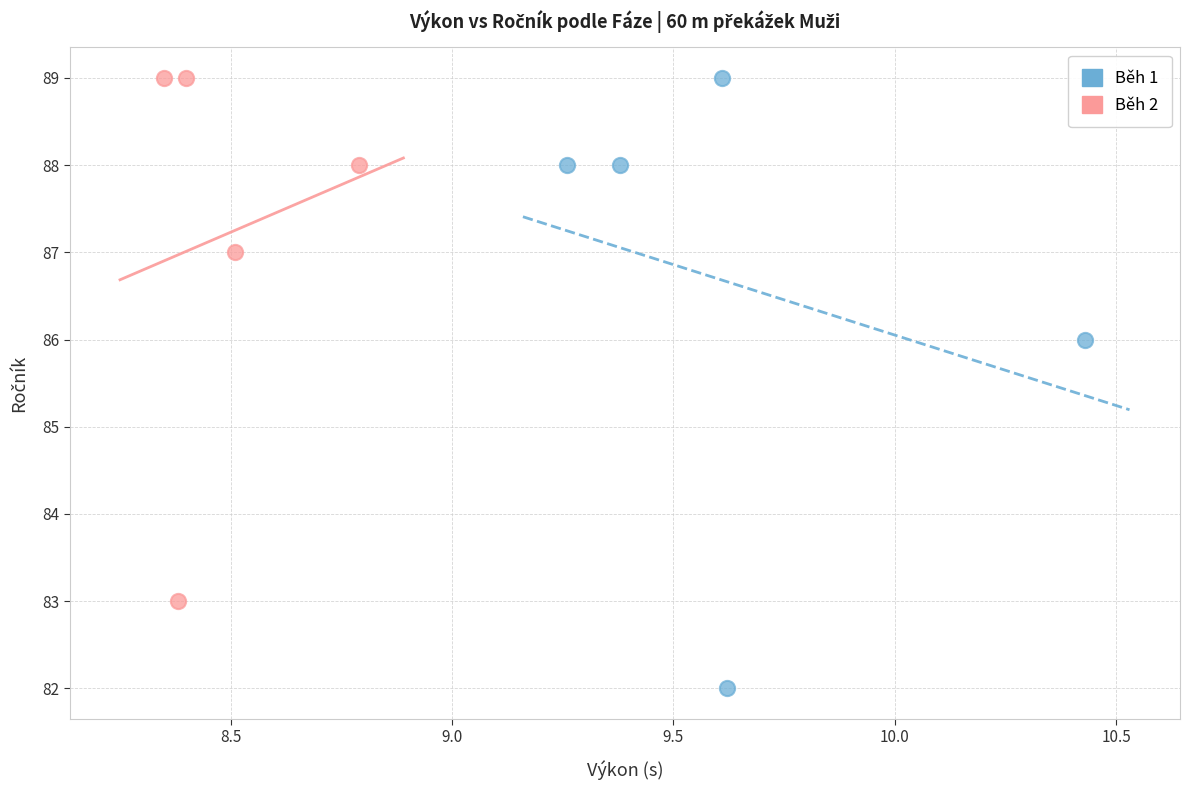

Which series has the widest spread of Y values?

Běh 1